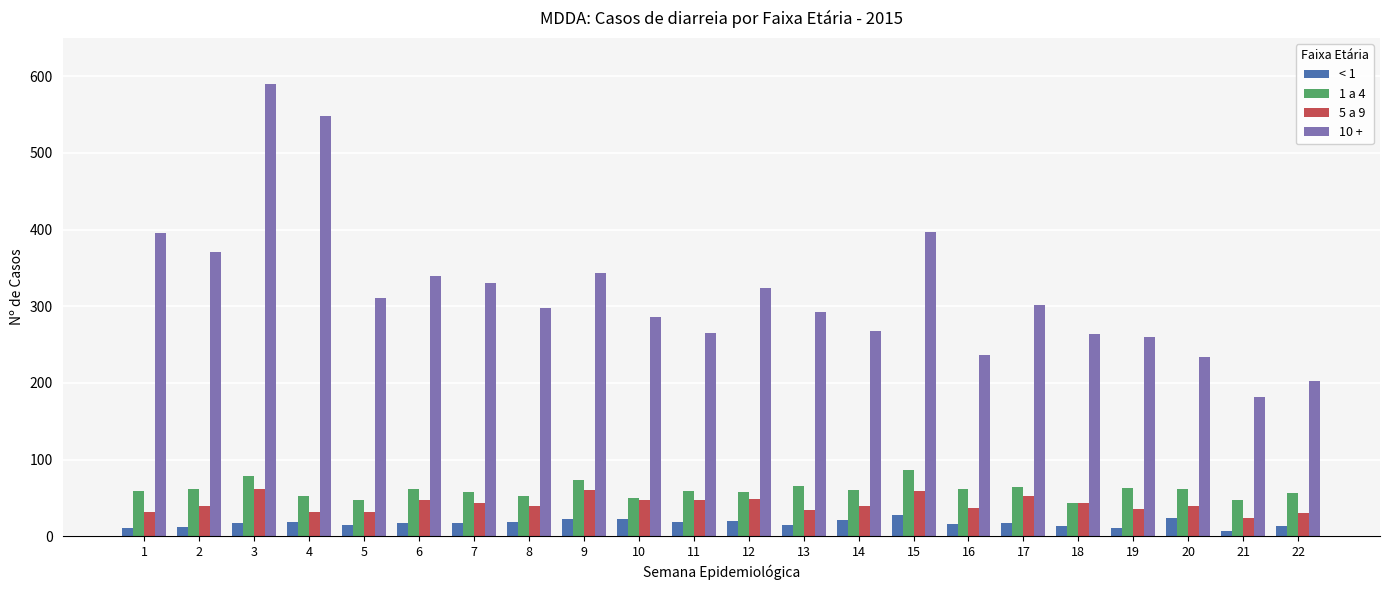

Rank the series at 3 from lowest to highest value.

< 1, 5 a 9, 1 a 4, 10 +